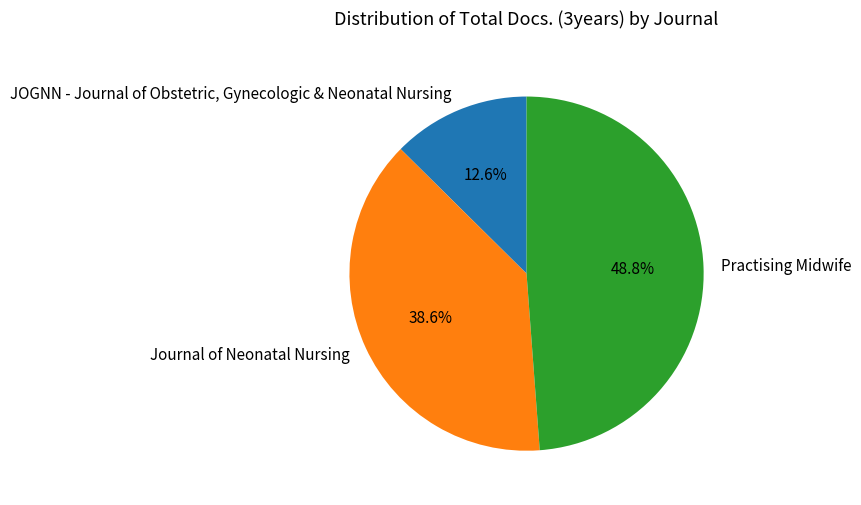

Which category has the biggest portion of the pie?

Practising Midwife